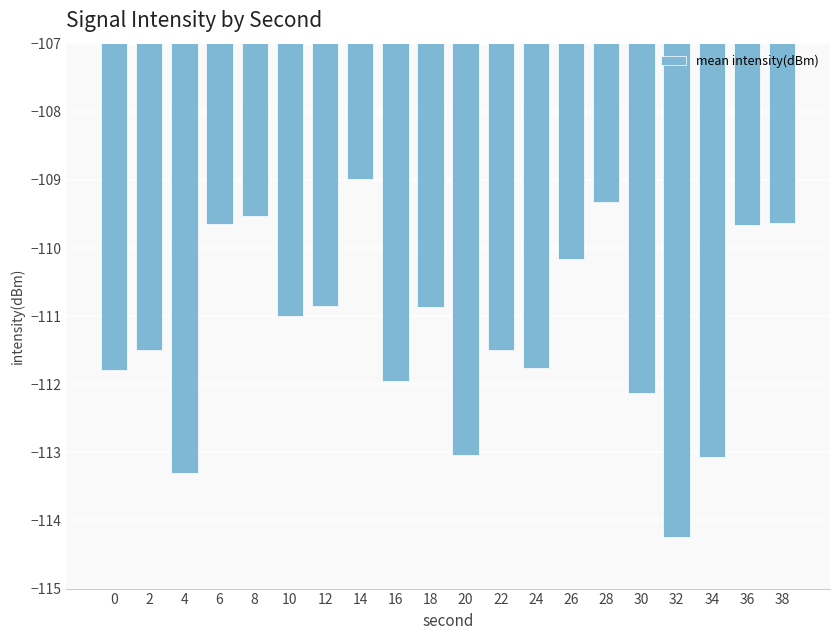

What is the change in value from 18 to 38?

+1.2